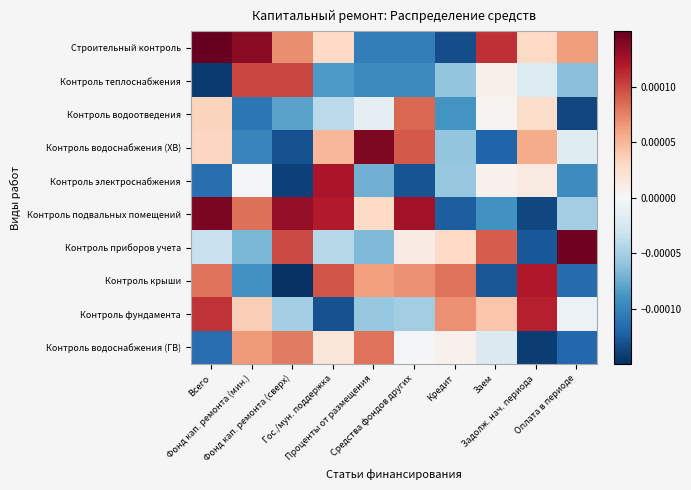

At Средства фондов других, list the series in order from smallest to largest.

Контроль электроснабжения, Строительный контроль, Контроль теплоснабжения, Контроль фундамента, Контроль водоснабжения (ГВ), Контроль приборов учета, Контроль крыши, Контроль водоотведения, Контроль водоснабжения (ХВ), Контроль подвальных помещений